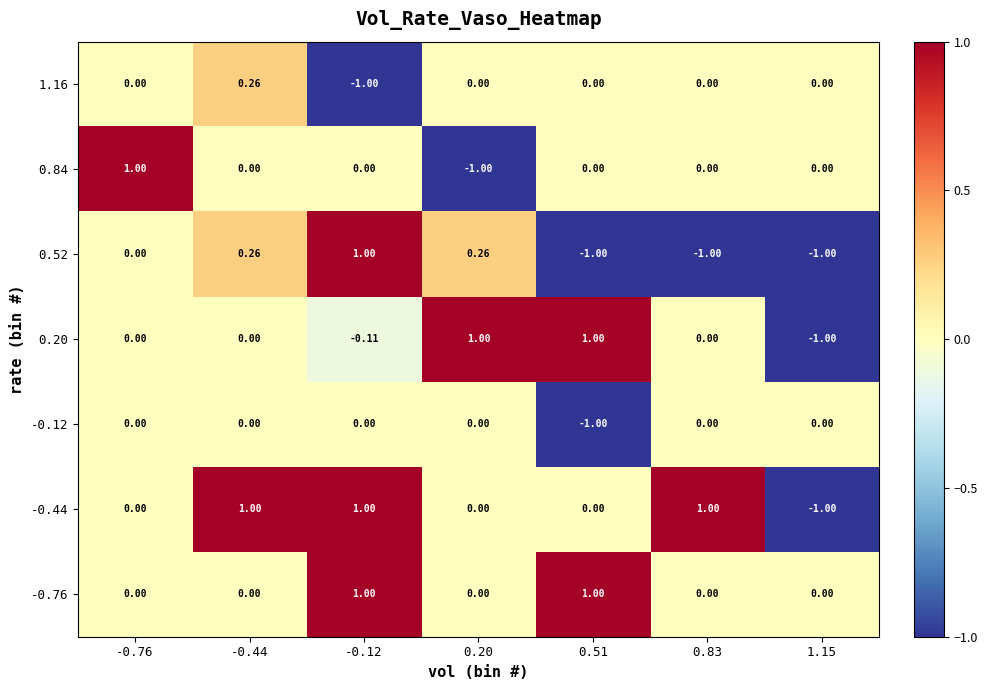

How many data points does each series have?

7